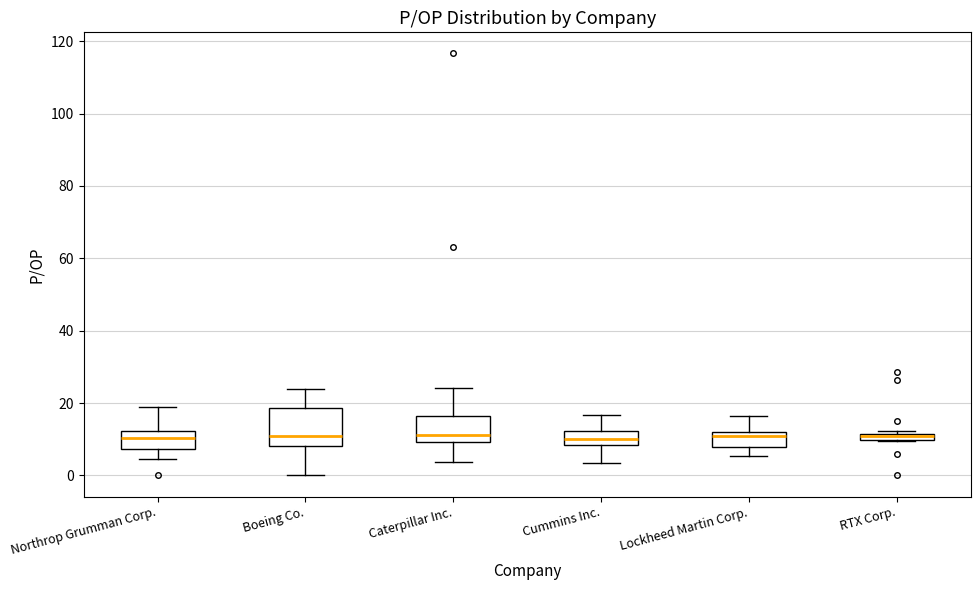

Comparing the boxes themselves (not the whiskers), which one is the tallest?

Boeing Co.